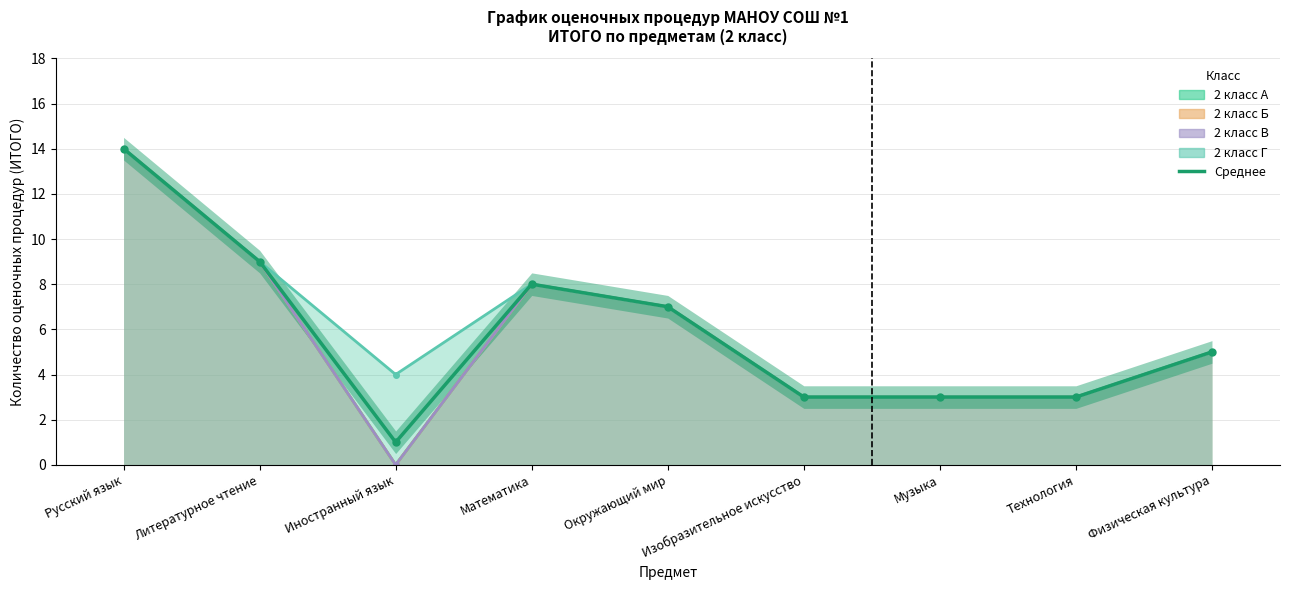

Does the chart display data point markers on the line(s)?

Yes